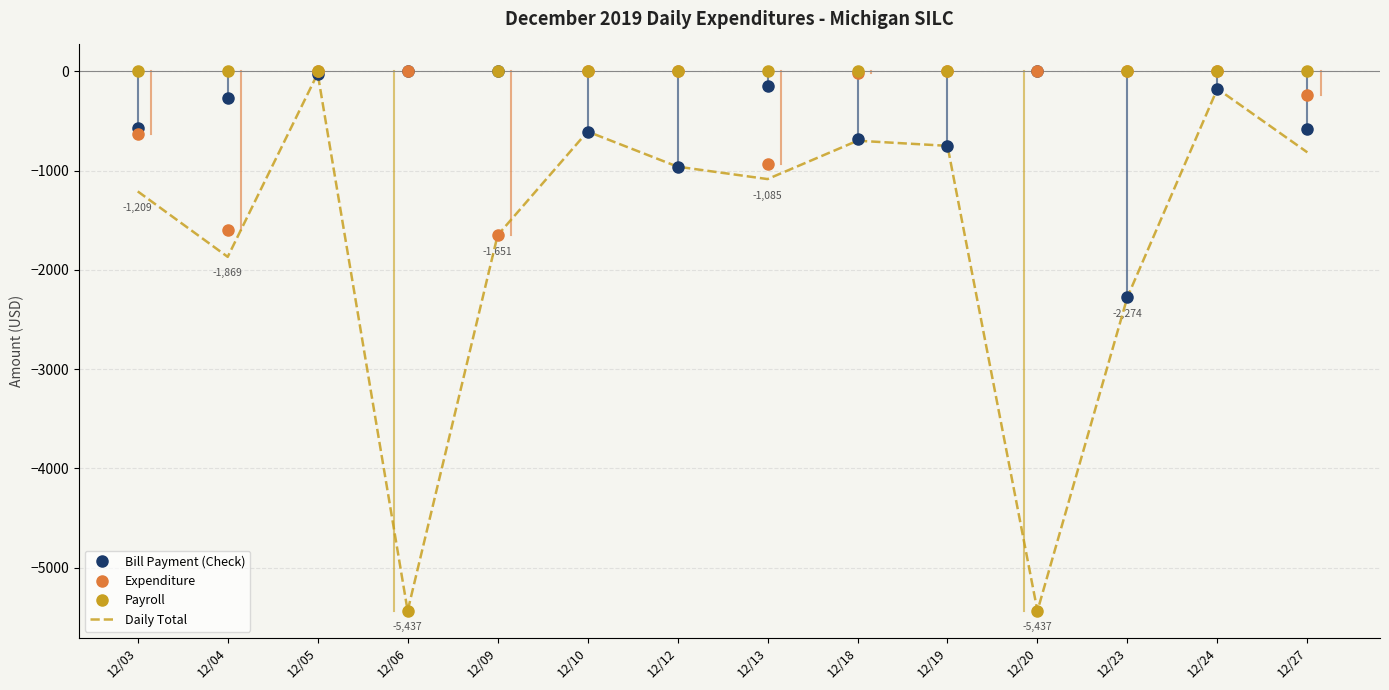

Which series changed the most between 12/06 and 12/10?

Payroll